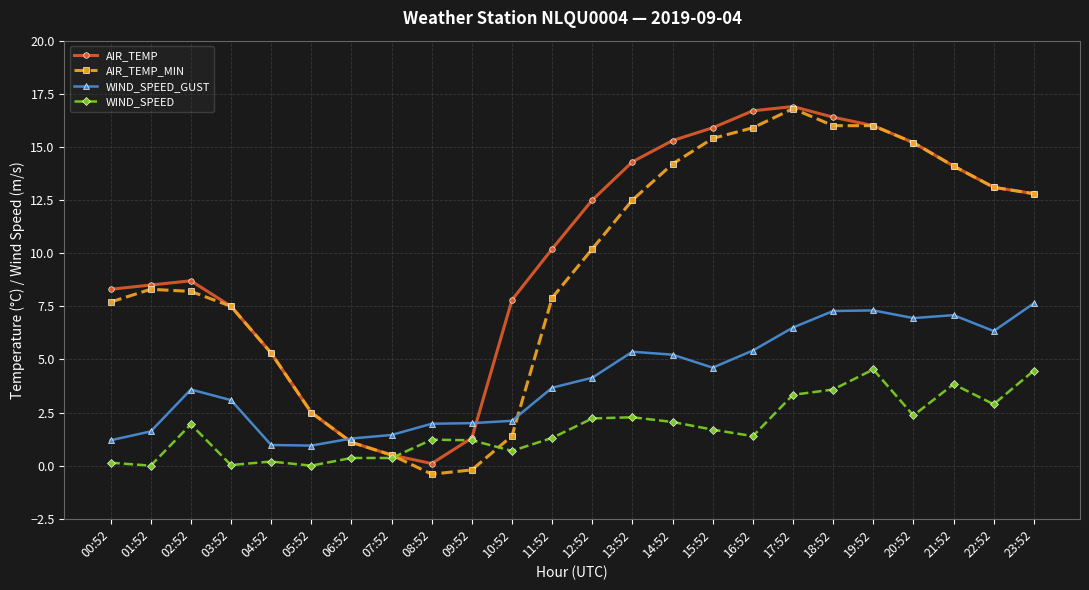

Read the WIND_SPEED_GUST value at 03:52.

3.1